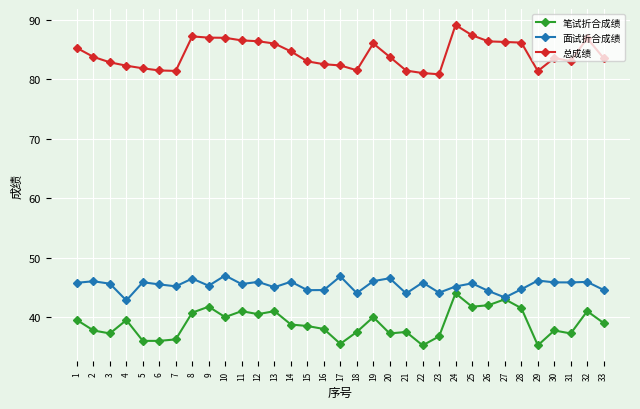

True or false: 总成绩 and 面试折合成绩 cross at least once.

False